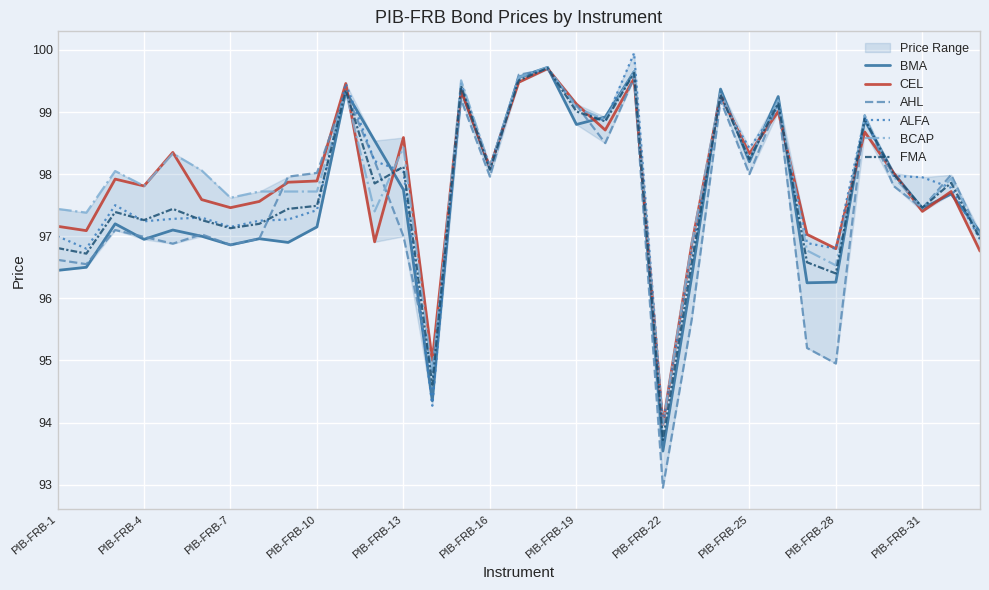

Which category has the lowest value in the ALFA series?

PIB-FRB-22